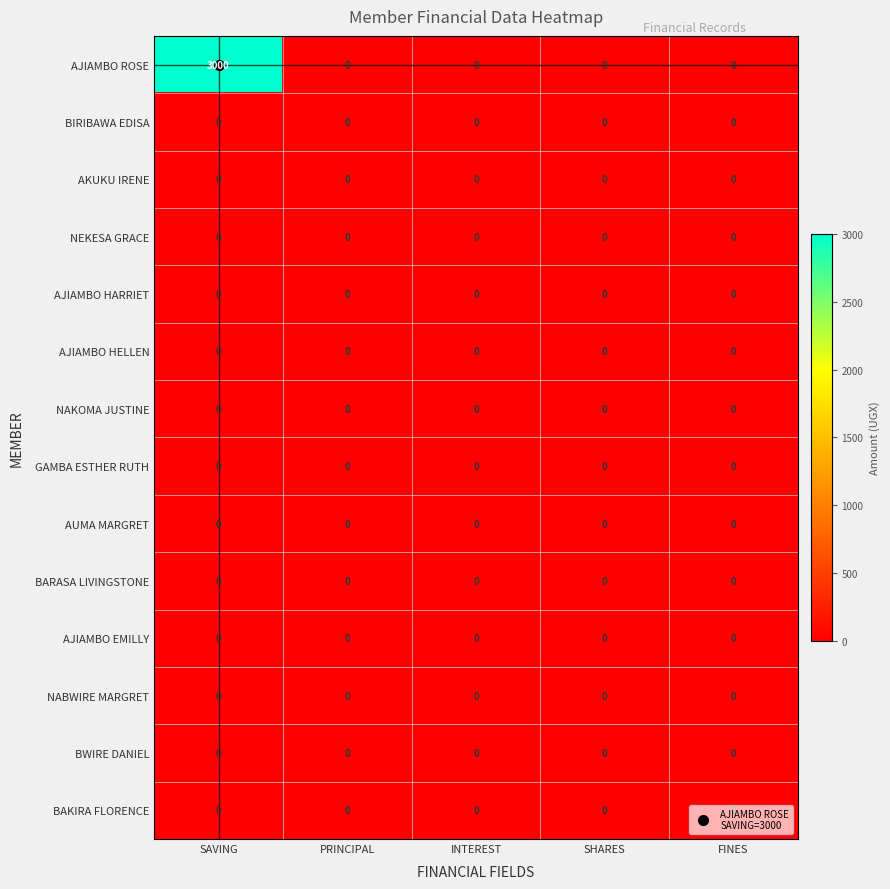

Which series has the largest total across all categories?

AJIAMBO ROSE